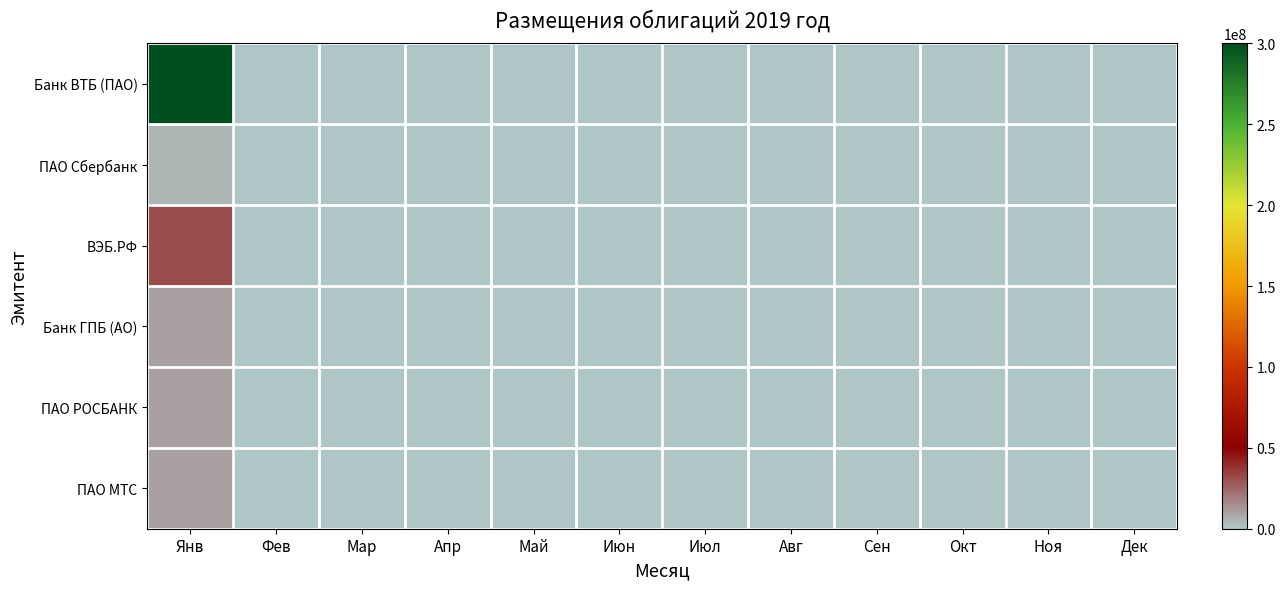

List the series in order of their peak value, lowest first.

ПАО Сбербанк, ПАО РОСБАНК, ПАО МТС, Банк ГПБ (АО), ВЭБ.РФ, Банк ВТБ (ПАО)